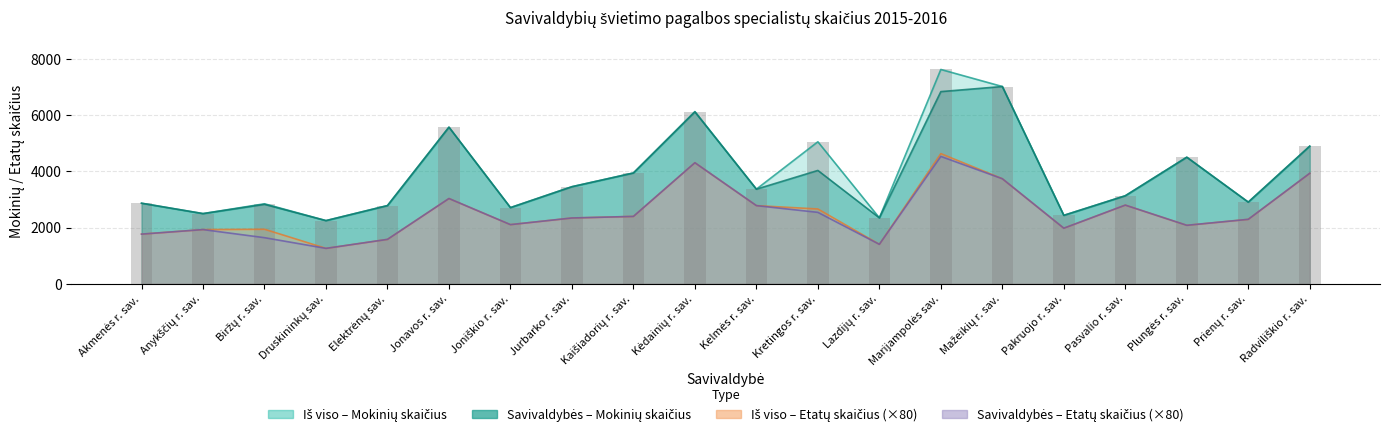

Reading left to right, transcribe all the data shown in this chart.

Iš viso – Mokinių skaičius: Akmenės r. sav.=2865.0	Anykščių r. sav.=2496.0	Biržų r. sav.=2845.0	Druskininkų sav.=2247.0	Elektrėnų sav.=2781.0	Jonavos r. sav.=5568.0	Joniškio r. sav.=2709.0	Jurbarko r. sav.=3452.0	Kaišiadorių r. sav.=3940.0	Kėdainių r. sav.=6123.0	Kelmės r. sav.=3365.0	Kretingos r. sav.=5049.0	Lazdijų r. sav.=2345.0	Marijampolės sav.=7619.0	Mažeikių r. sav.=7013.0	Pakruojo r. sav.=2434.0	Pasvalio r. sav.=3130.0	Plungės r. sav.=4500.0	Prienų r. sav.=2904.0	Radviliškio r. sav.=4893.0
Savivaldybės – Mokinių skaičius: Akmenės r. sav.=2865.0	Anykščių r. sav.=2496.0	Biržų r. sav.=2825.0	Druskininkų sav.=2247.0	Elektrėnų sav.=2781.0	Jonavos r. sav.=5568.0	Joniškio r. sav.=2709.0	Jurbarko r. sav.=3452.0	Kaišiadorių r. sav.=3940.0	Kėdainių r. sav.=6111.0	Kelmės r. sav.=3365.0	Kretingos r. sav.=4030.0	Lazdijų r. sav.=2345.0	Marijampolės sav.=6832.0	Mažeikių r. sav.=7013.0	Pakruojo r. sav.=2434.0	Pasvalio r. sav.=3130.0	Plungės r. sav.=4500.0	Prienų r. sav.=2904.0	Radviliškio r. sav.=4893.0
Savivaldybės – Etatų skaičius: Akmenės r. sav.=1766.4	Anykščių r. sav.=1928.0	Biržų r. sav.=1640.0	Druskininkų sav.=1260.0	Elektrėnų sav.=1580.0	Jonavos r. sav.=3032.0	Joniškio r. sav.=2104.0	Jurbarko r. sav.=2340.0	Kaišiadorių r. sav.=2396.0	Kėdainių r. sav.=4304.0	Kelmės r. sav.=2780.0	Kretingos r. sav.=2540.0	Lazdijų r. sav.=1404.0	Marijampolės sav.=4528.0	Mažeikių r. sav.=3735.2	Pakruojo r. sav.=1976.8	Pasvalio r. sav.=2797.6	Plungės r. sav.=2080.0	Prienų r. sav.=2292.0	Radviliškio r. sav.=3928.8
Iš viso – Etatų skaičius: Akmenės r. sav.=1766.4	Anykščių r. sav.=1928.0	Biržų r. sav.=1940.0	Druskininkų sav.=1260.0	Elektrėnų sav.=1580.0	Jonavos r. sav.=3032.0	Joniškio r. sav.=2104.0	Jurbarko r. sav.=2340.0	Kaišiadorių r. sav.=2396.0	Kėdainių r. sav.=4304.0	Kelmės r. sav.=2780.0	Kretingos r. sav.=2660.0	Lazdijų r. sav.=1404.0	Marijampolės sav.=4628.0	Mažeikių r. sav.=3735.2	Pakruojo r. sav.=1976.8	Pasvalio r. sav.=2797.6	Plungės r. sav.=2080.0	Prienų r. sav.=2292.0	Radviliškio r. sav.=3928.8